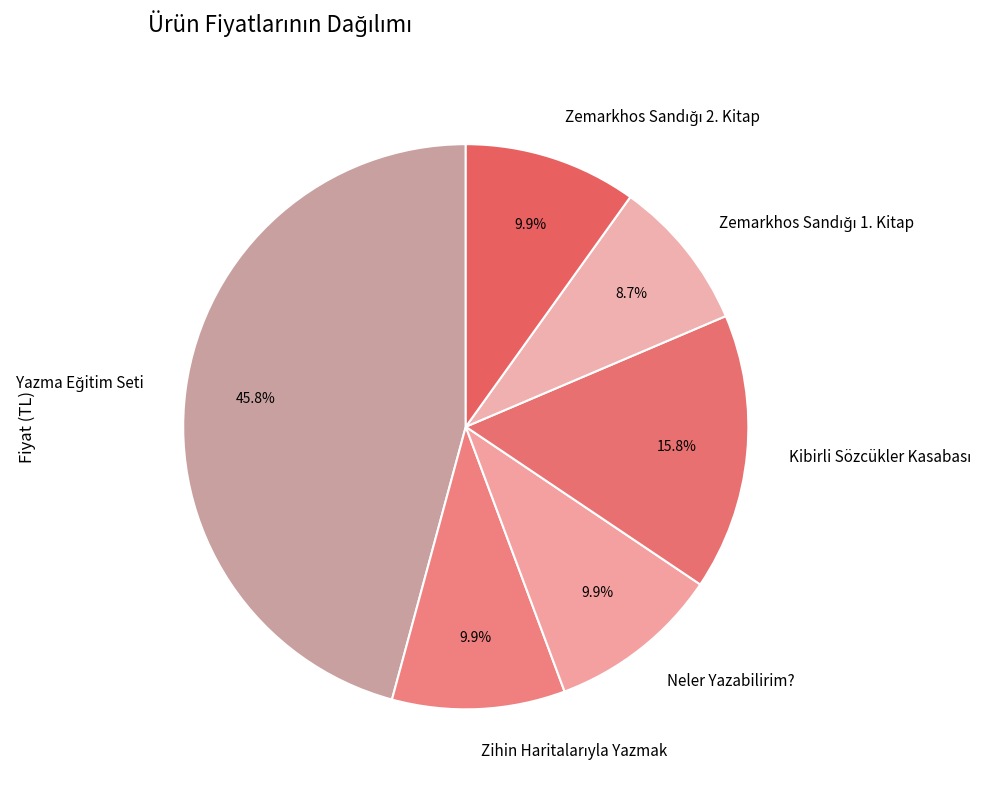

To the nearest percent, what portion does Neler Yazabilirim? represent?

10%